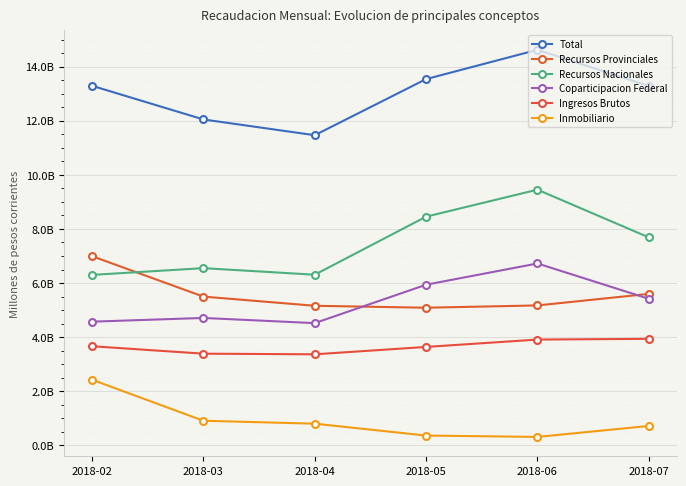

What is the average value of the Inmobiliario series?

919780543